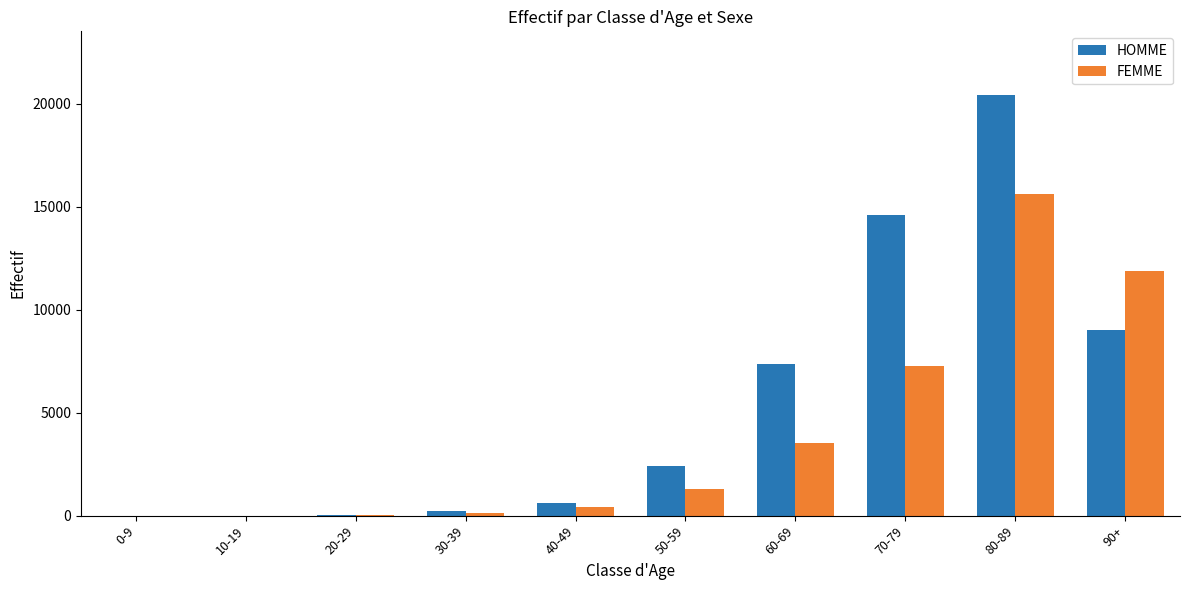

What is the sum of all HOMME values?

54778